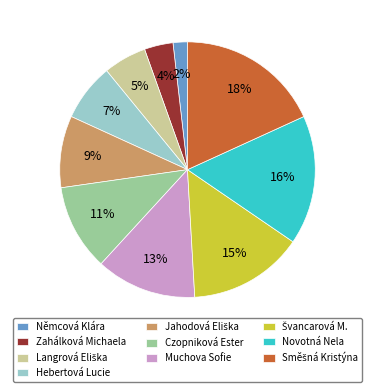

To the nearest percent, what percentage of the pie is Muchova Sofie?

13%